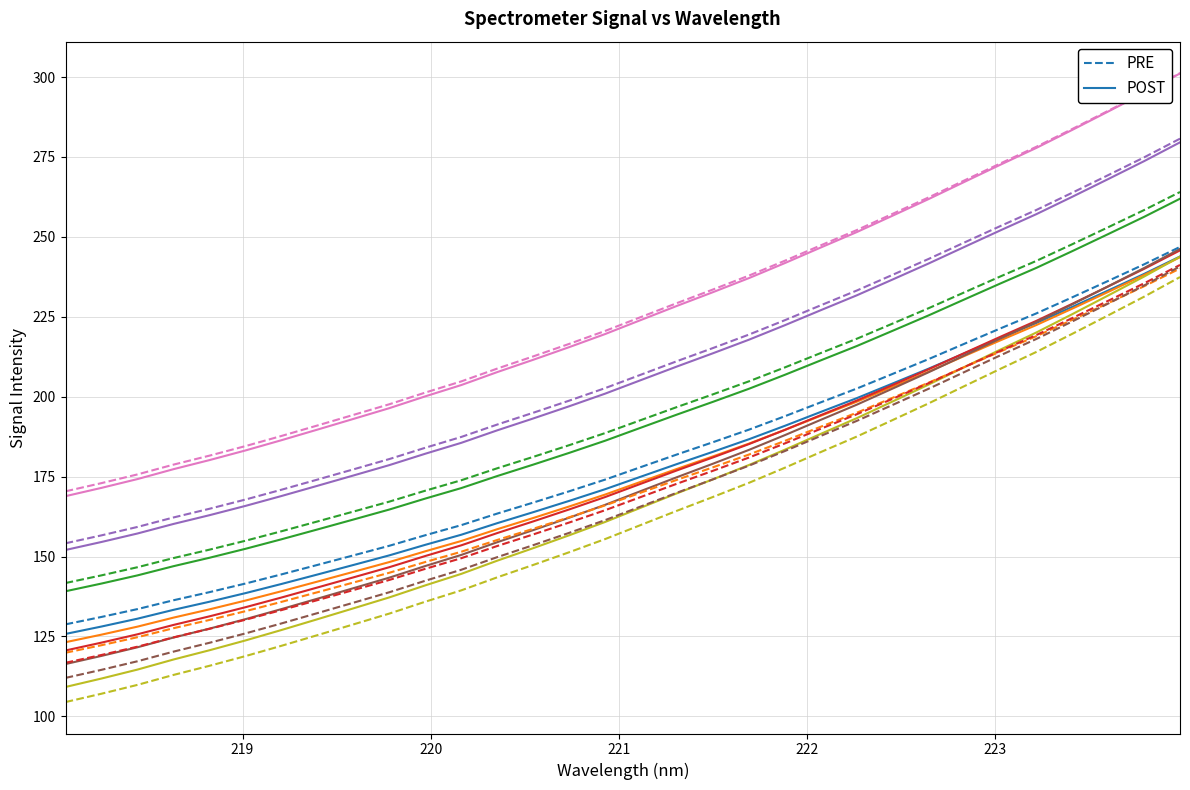

The value of PRE at 219 is 50.7. True or false?

False